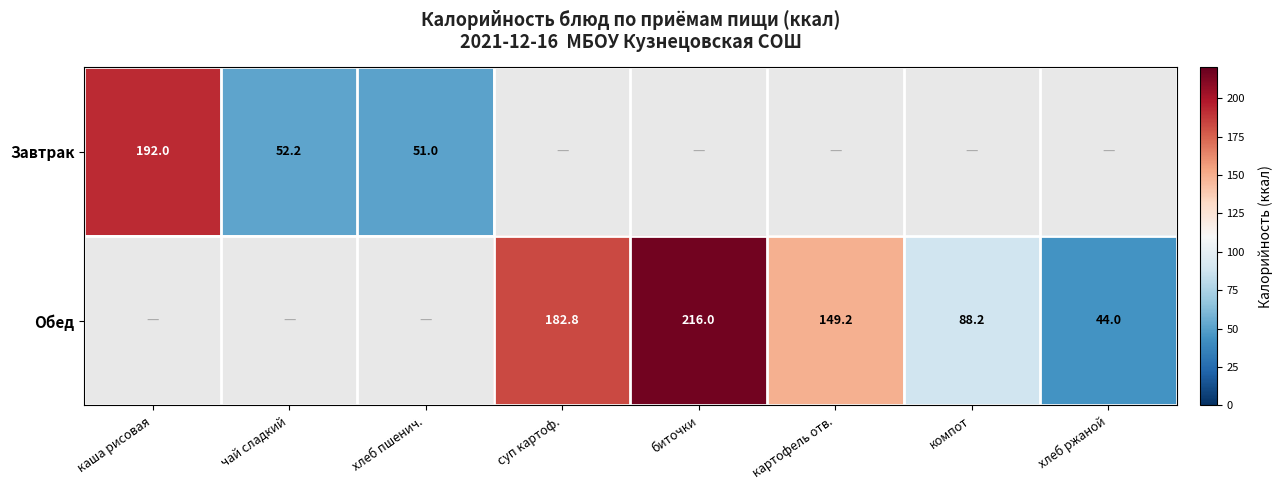

Is the value of Обед at картофель отв. greater than the value of Завтрак at хлеб пшенич.?

Yes